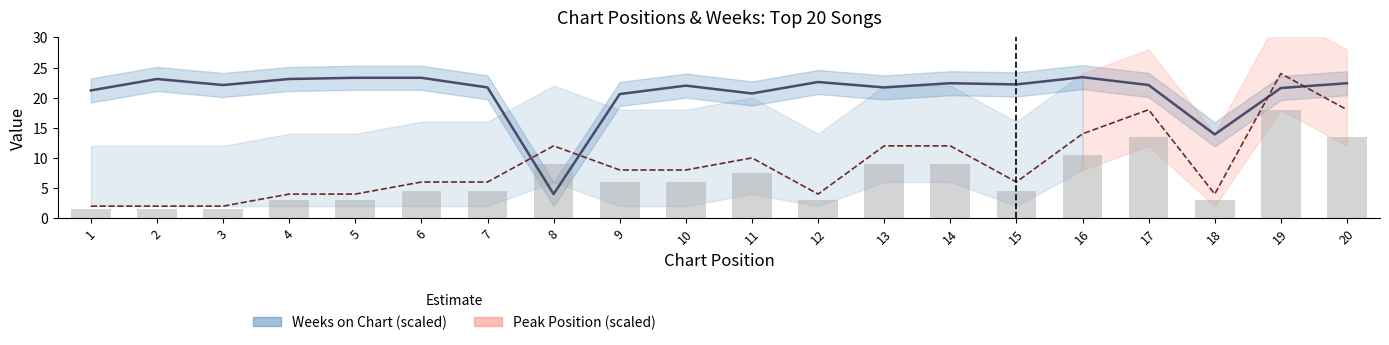

At how many categories does at least one series exceed 5?

20